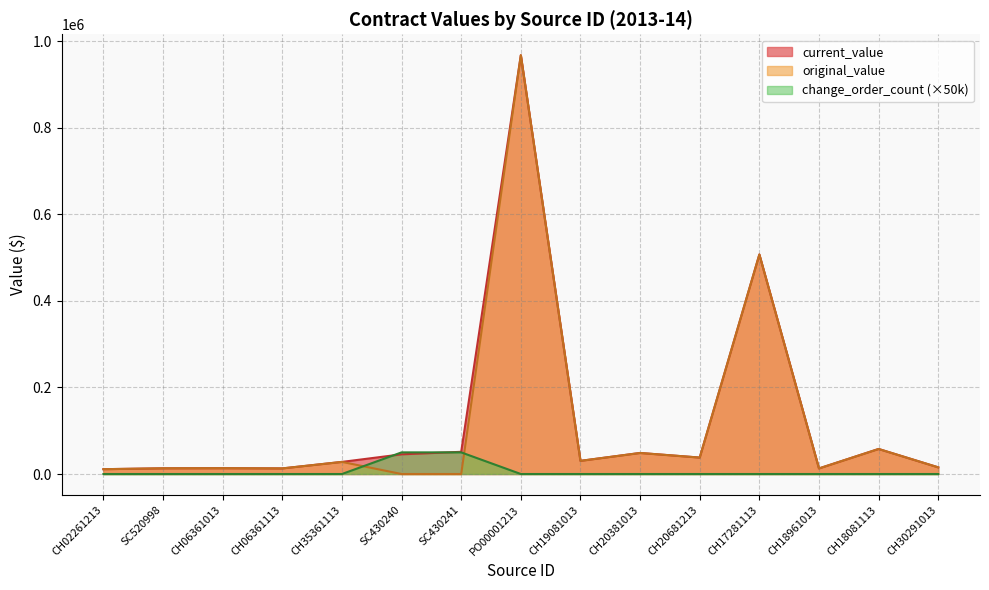

What position from the right is CH18961013?

3